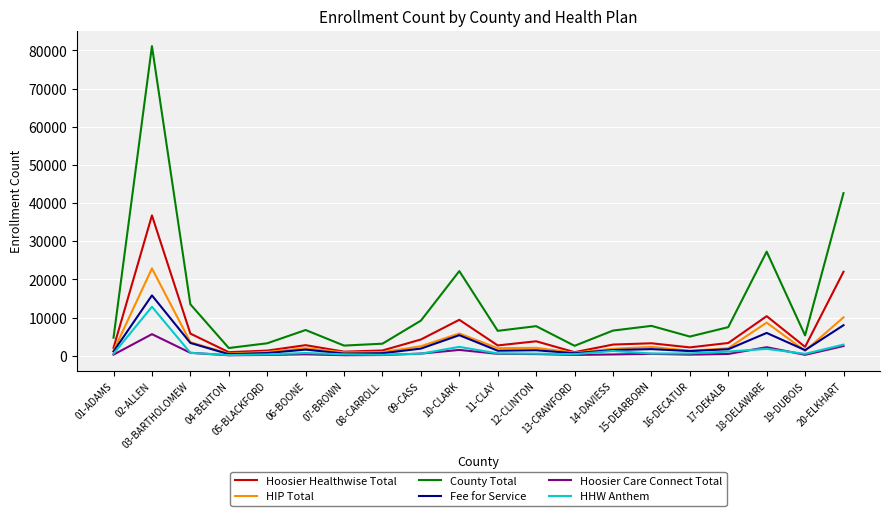

True or false: Hoosier Healthwise Total and Hoosier Care Connect Total cross at least once.

False